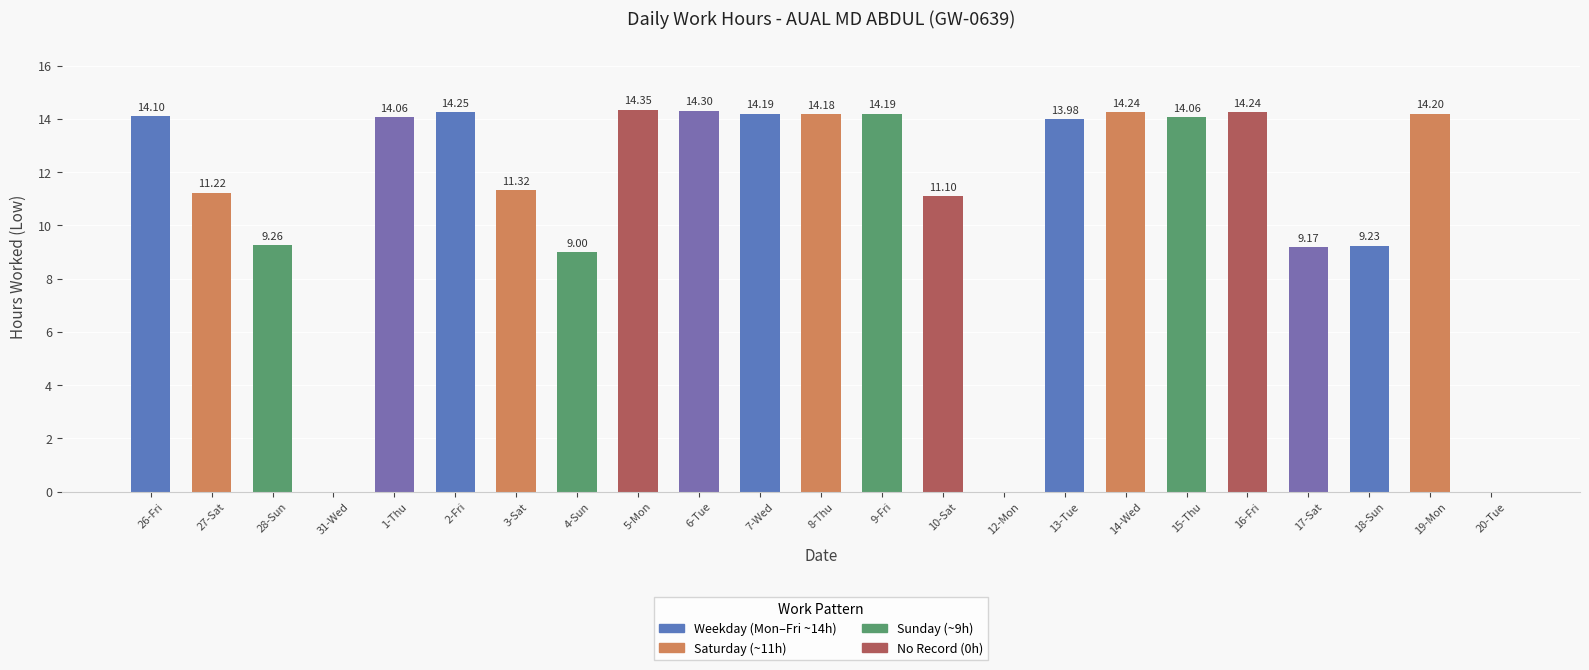

Which has a higher value, 28-Sun or 7-Wed?

7-Wed